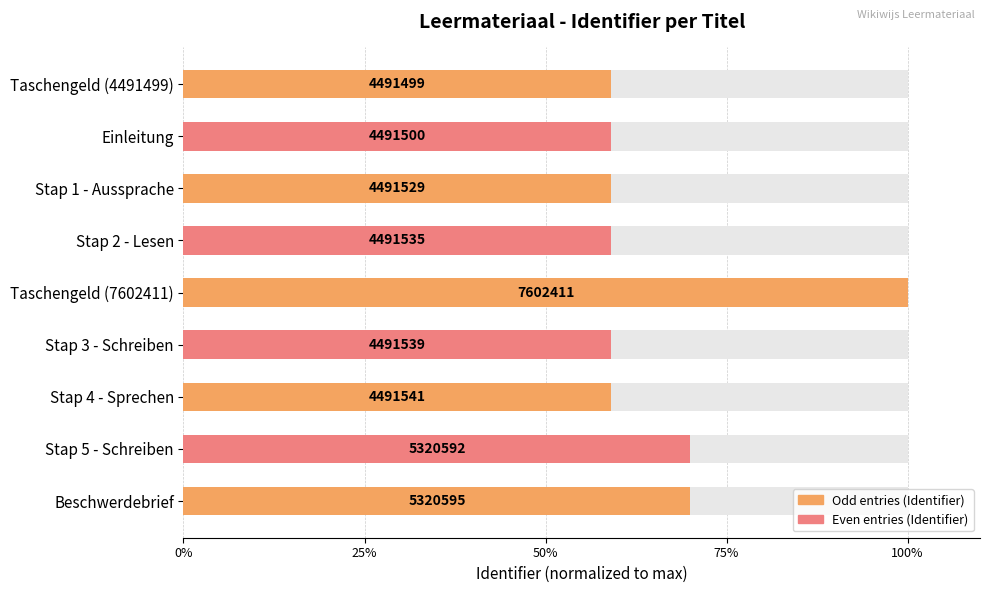

What is the change in value from Stap 4 - Sprechen to Beschwerdebrief?

+10.9